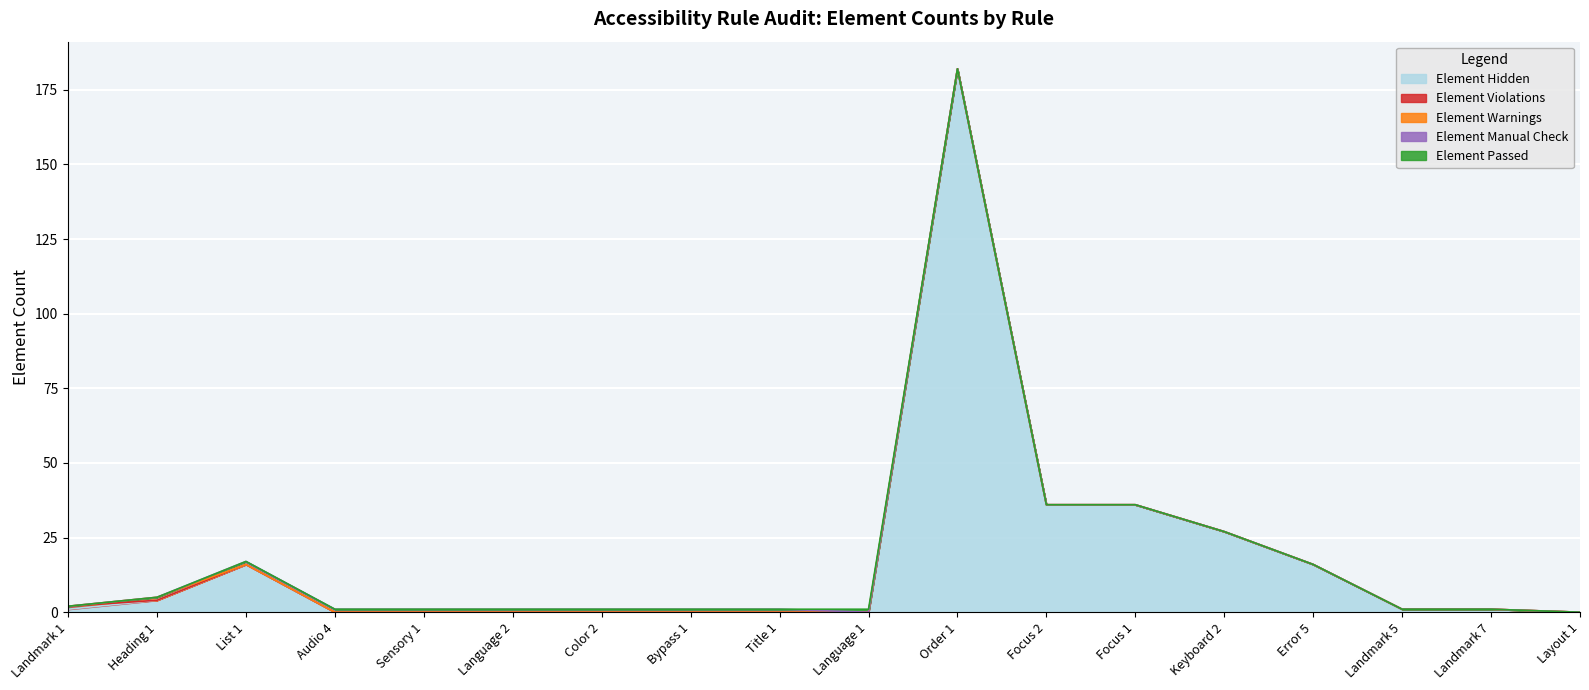

Is it true that Element Hidden equals 8 at Error 5?

False